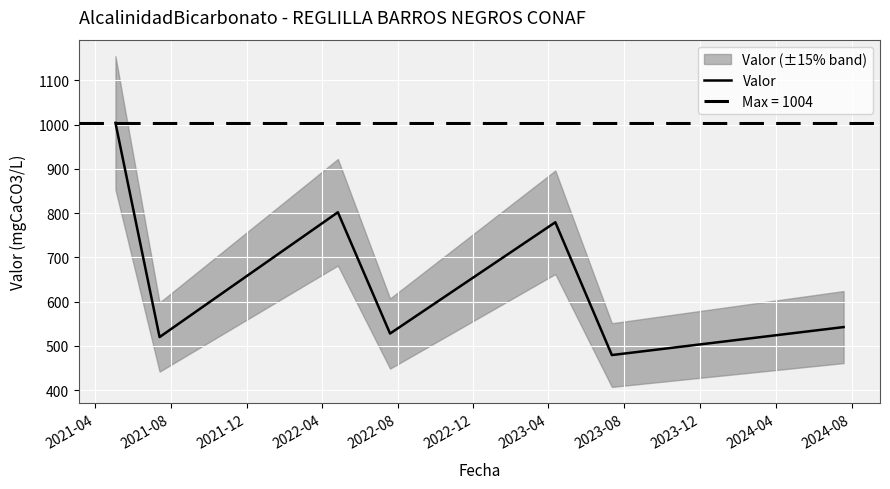

Is it true that the value at 2023-04 is 329.4?

False